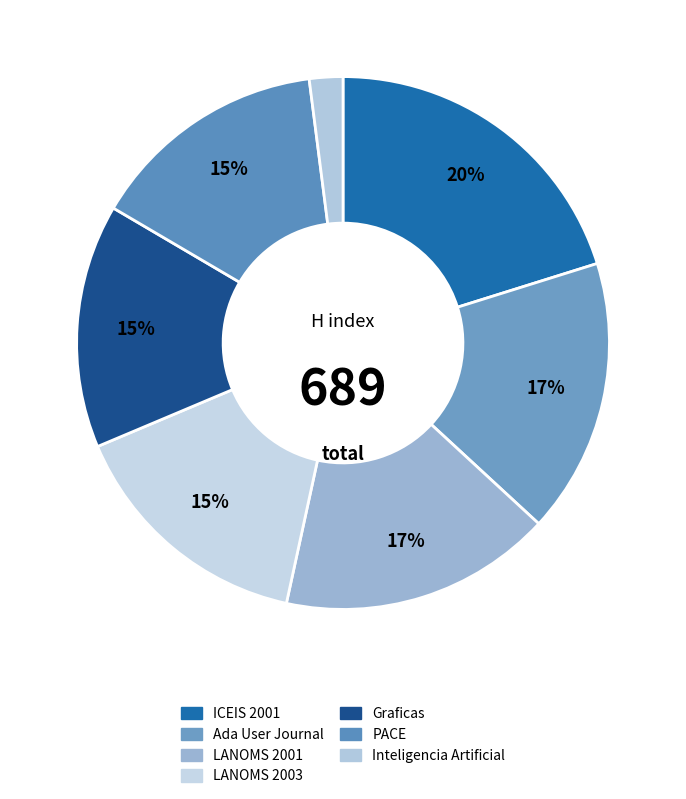

To the nearest percent, what percentage of the pie is LANOMS 2003?

15%